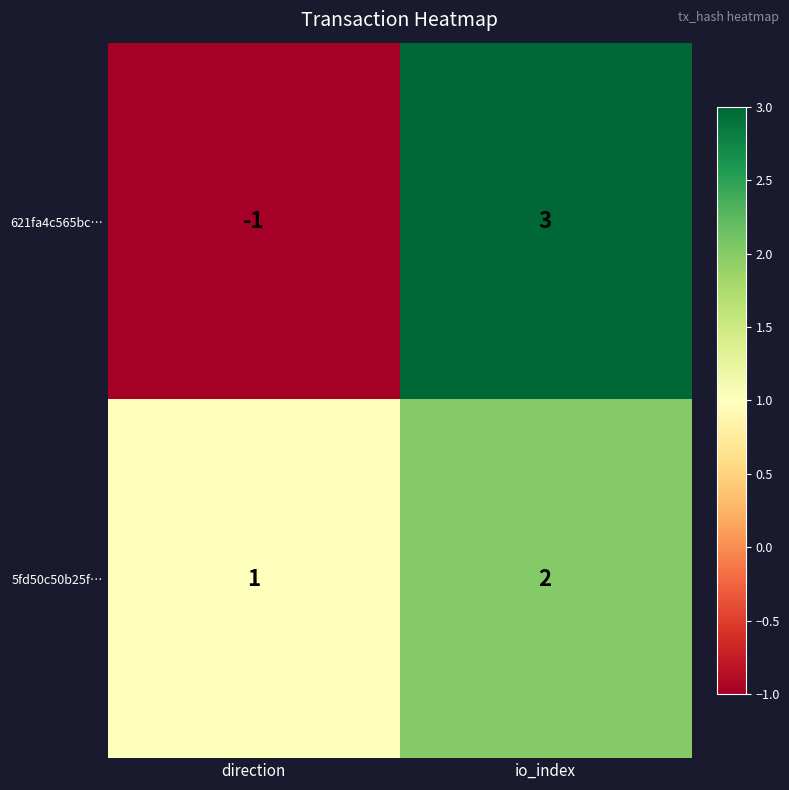

What is the spread (max minus min) of values at io_index?

1